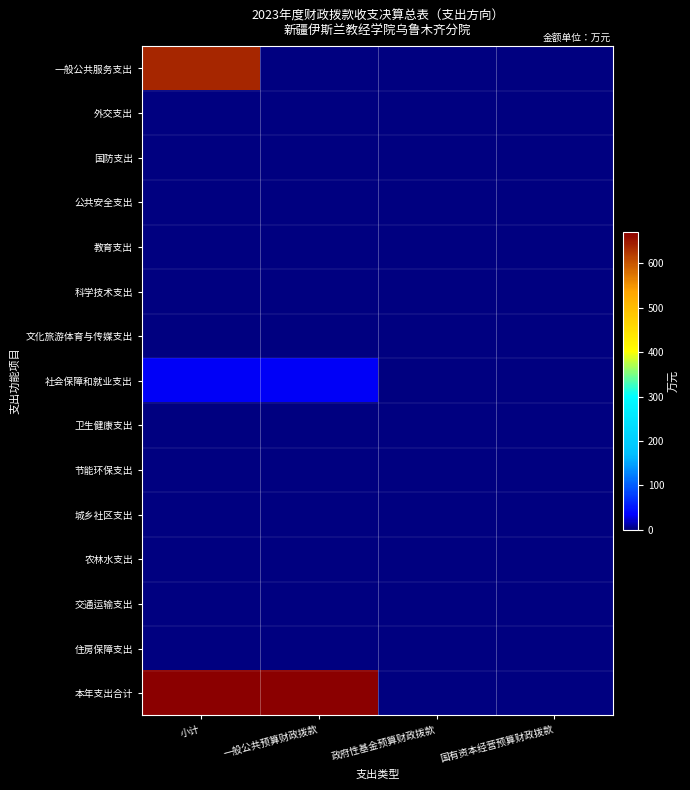

Which has a higher value, 一般公共预算财政拨款 or 国有资本经营预算财政拨款?

一般公共预算财政拨款